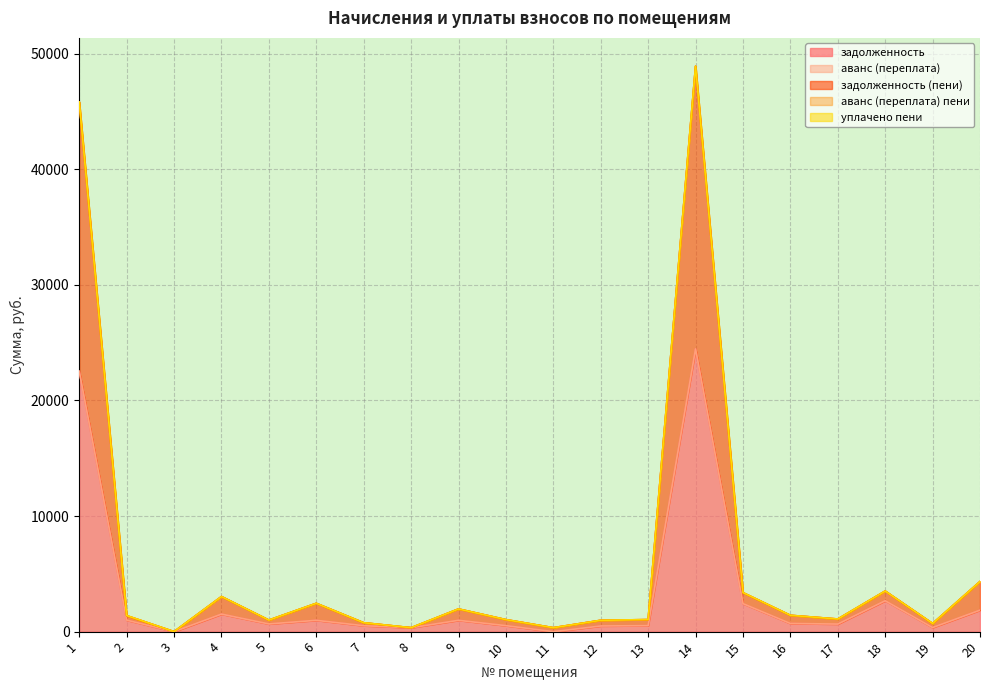

What is the highest value of the задолженность series?

24456.2